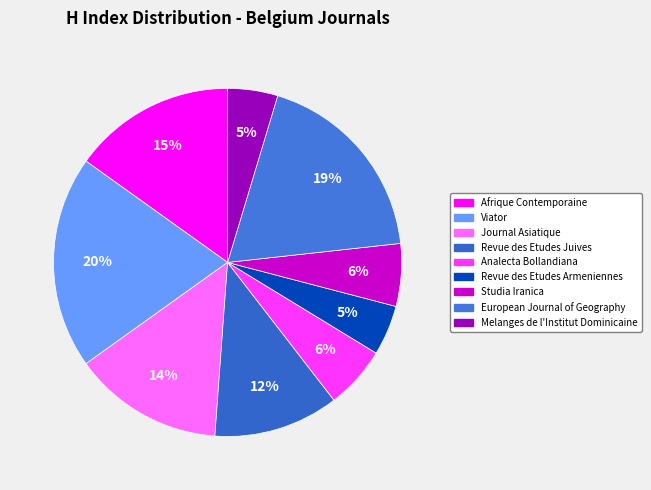

Does any single category account for the majority?

No